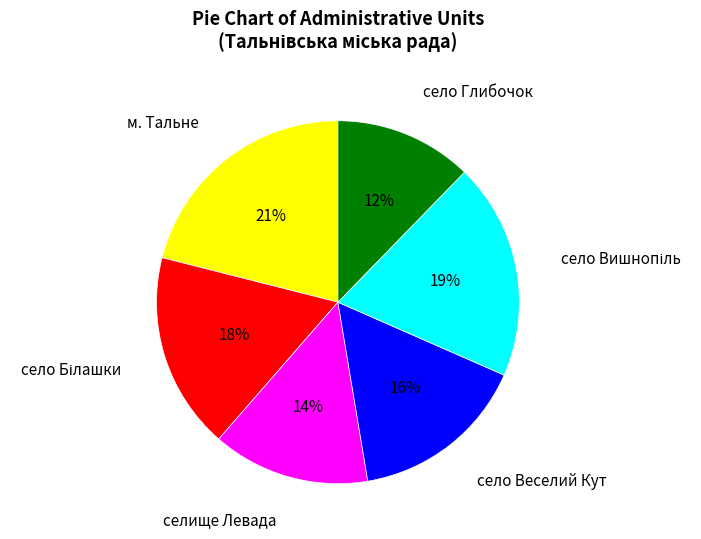

How many slices are in this pie chart?

6